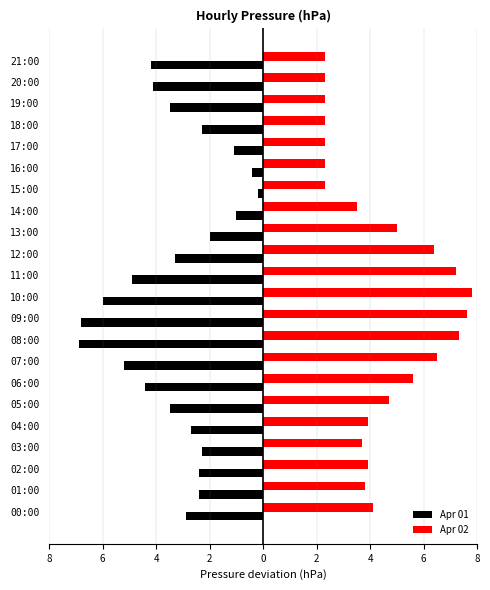

What is the value of the Apr 02 bar at the 11th from the left?

7.8